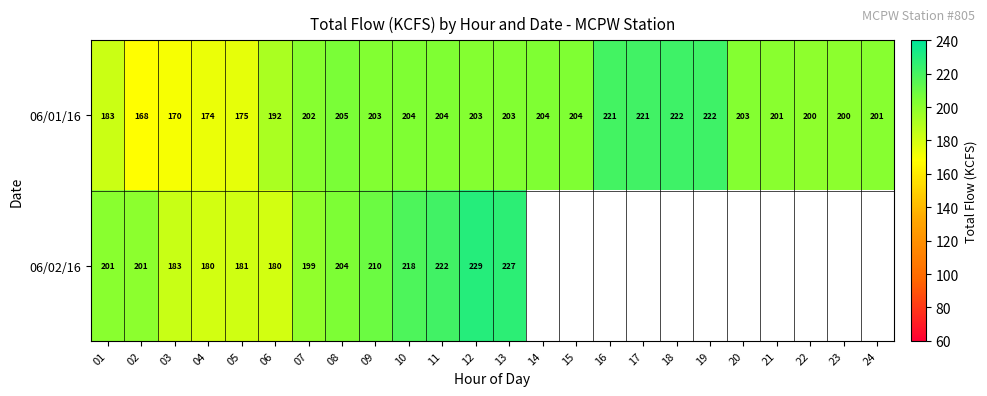

What is the average value of the 06/01/16 series?

199